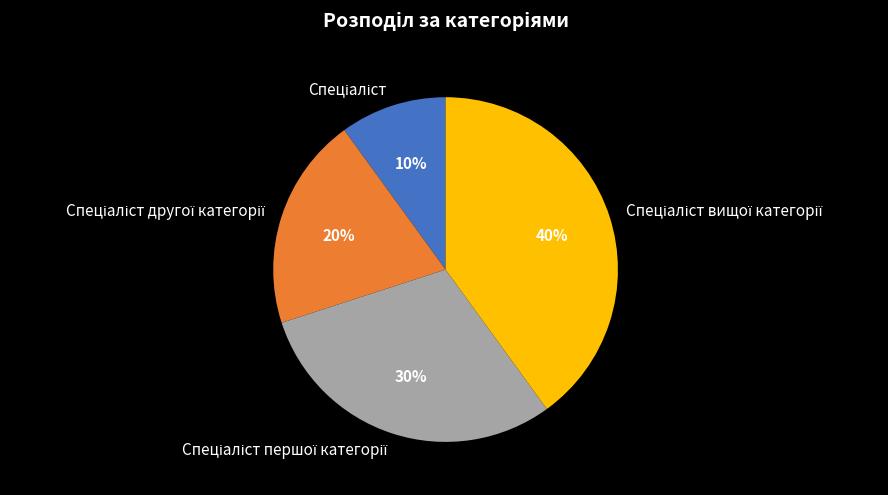

Is there any slice that represents more than half of the pie?

No